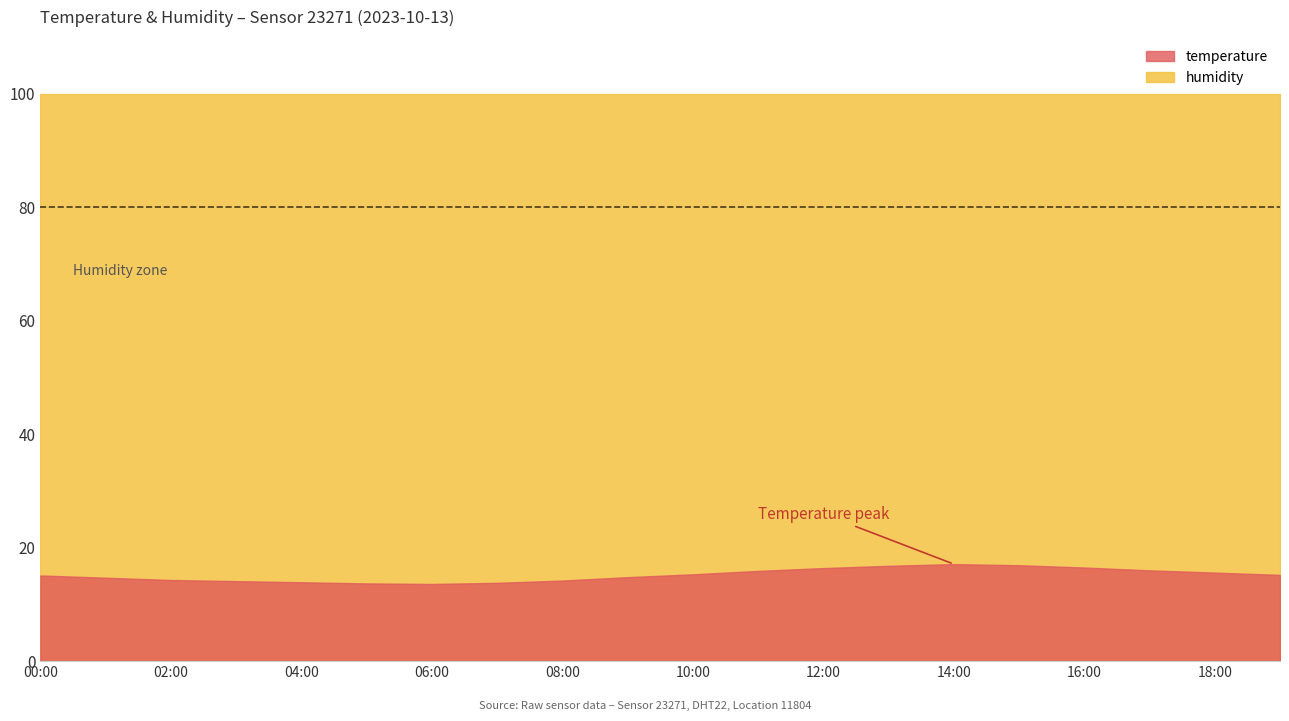

Does the chart have visible grid lines?

No